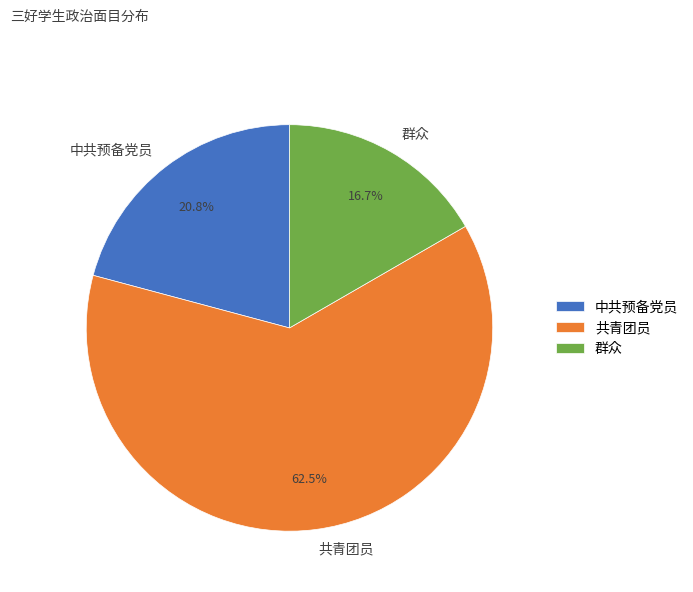

Rank the categories by value from highest to lowest.

共青团员, 中共预备党员, 群众